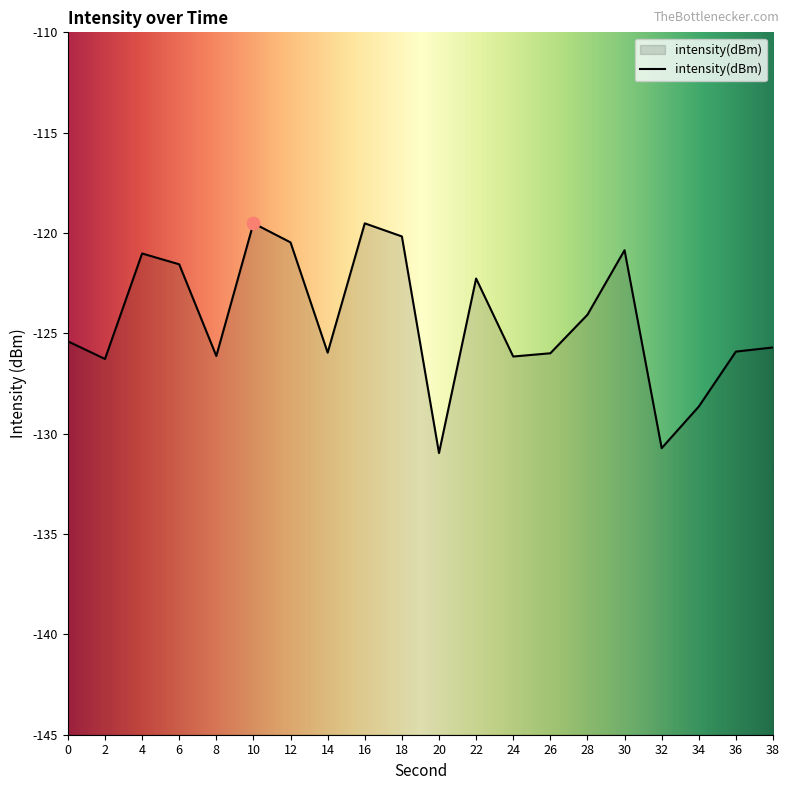

What is the change in value from 26 to 30?

+5.1